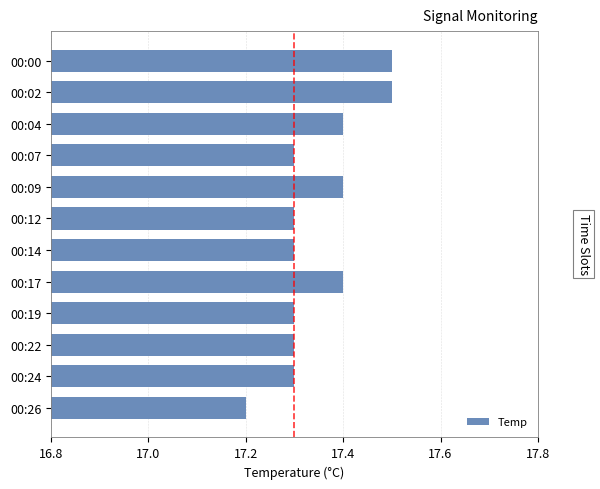

The value at 00:09 is 29.9. True or false?

False